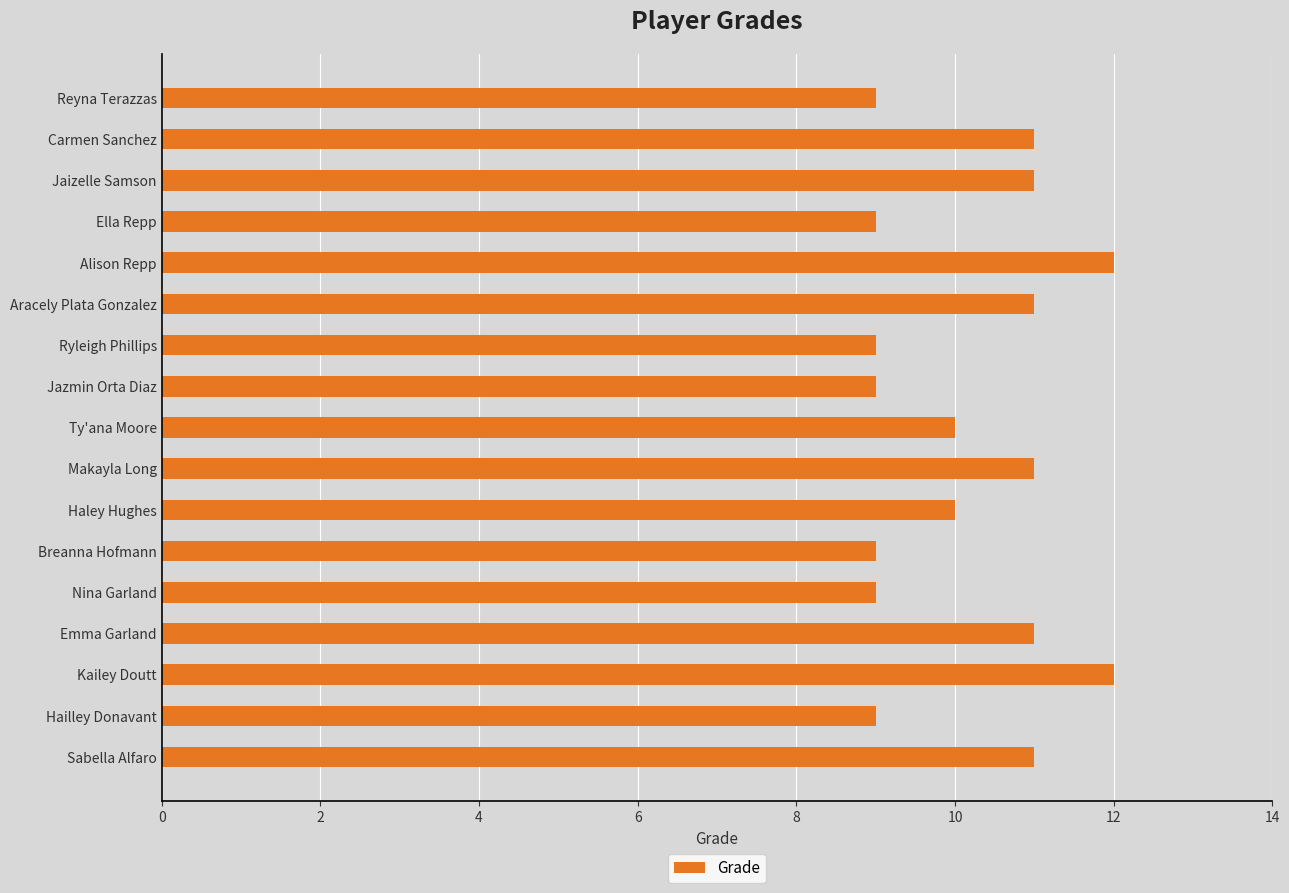

Which has a higher value, Aracely Plata Gonzalez or Hailley Donavant?

Aracely Plata Gonzalez